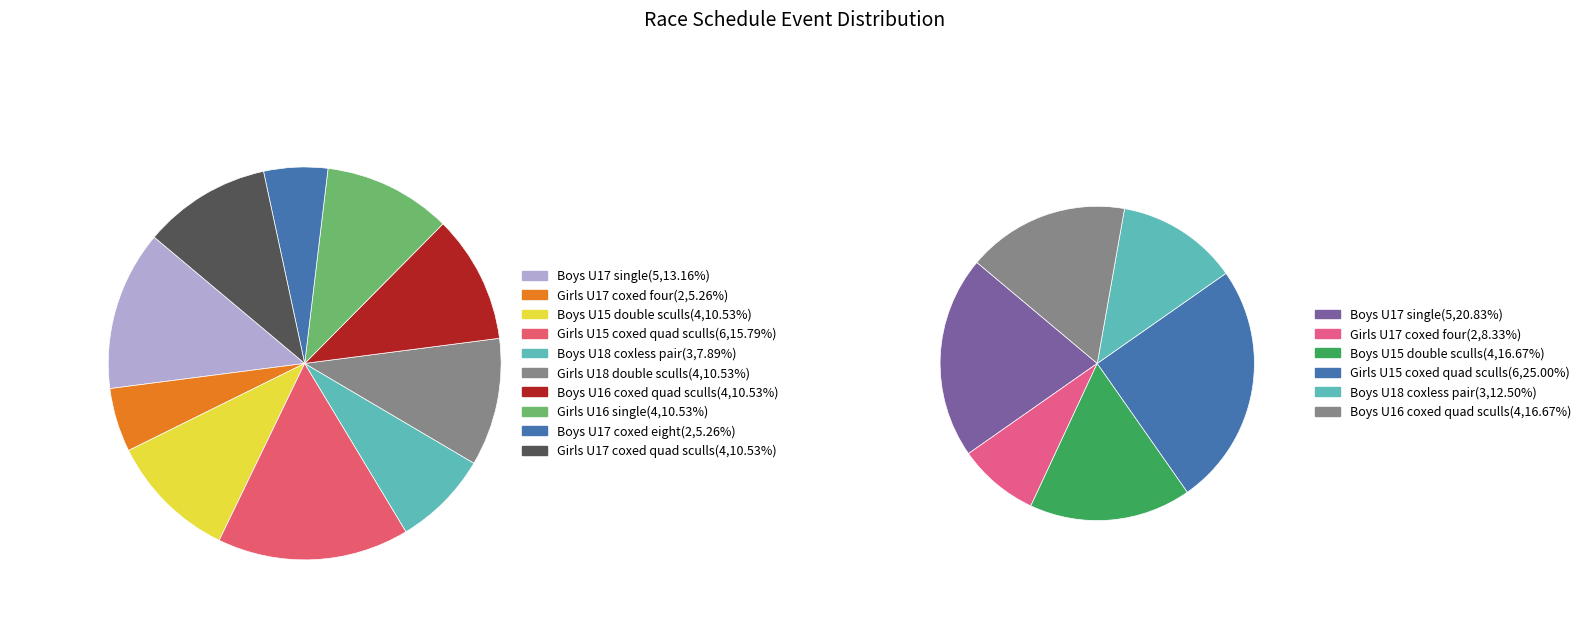

Count the number of slices in the pie.

10